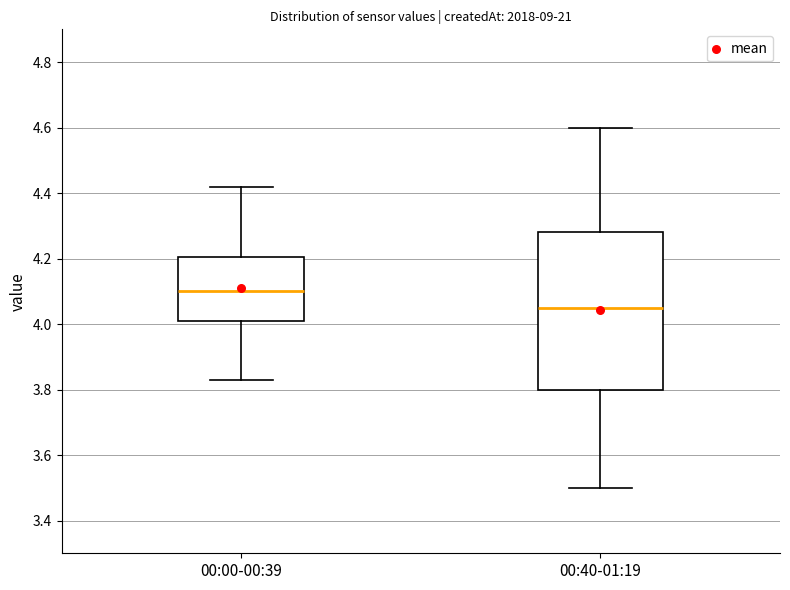

Reading left to right, read every box against the y-axis: the position of its median line, the range the box covers, and the ends of its whiskers. The values are not printed on the chart, so give them approximately, as read against the axis.

00:00-00:39: median 4.10, box 4.02 to 4.20, whiskers 3.84 to 4.42
00:40-01:19: median 4.06, box 3.80 to 4.28, whiskers 3.50 to 4.60